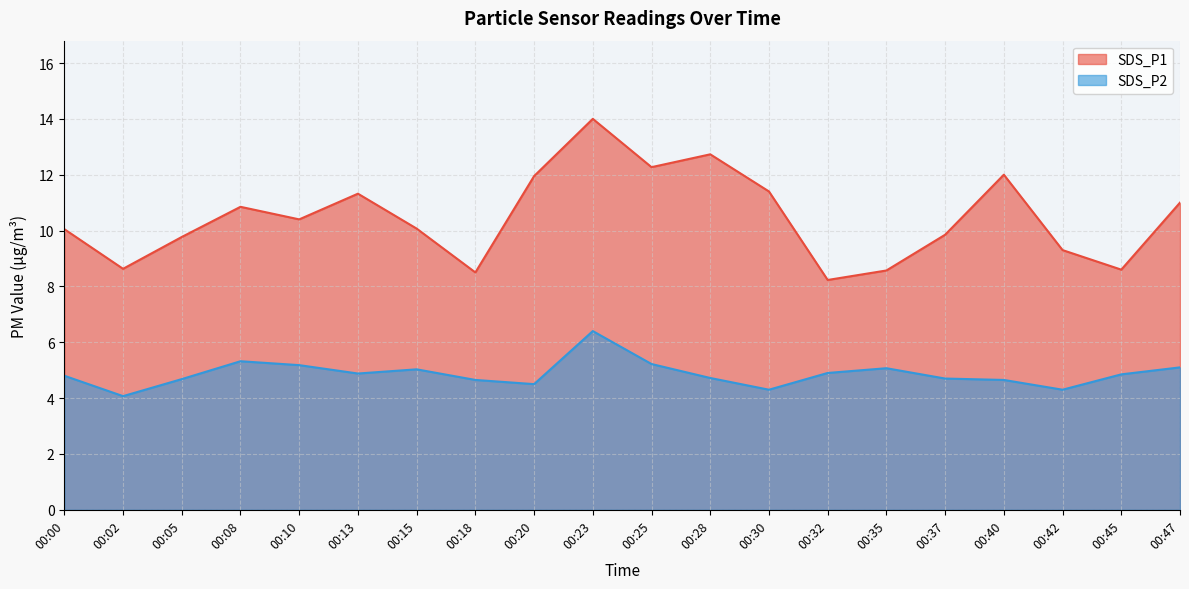

What is the sum of the SDS_P1 values at 00:32 and 00:42?

17.5